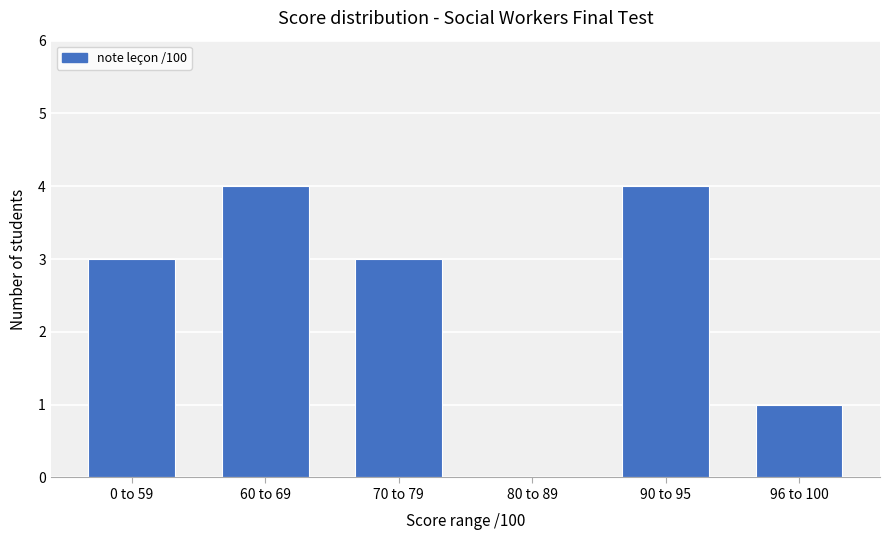

What is the change in value from 60 to 69 to 96 to 100?

-3